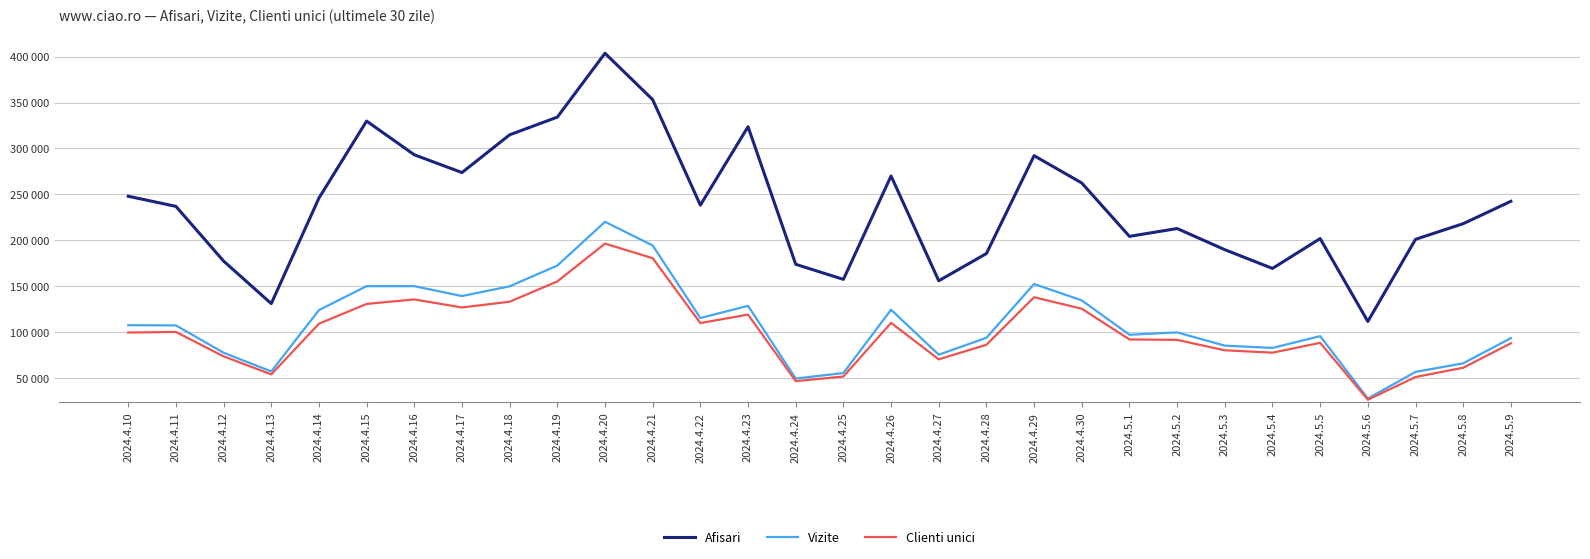

Is this an area chart (filled region under the line)?

No